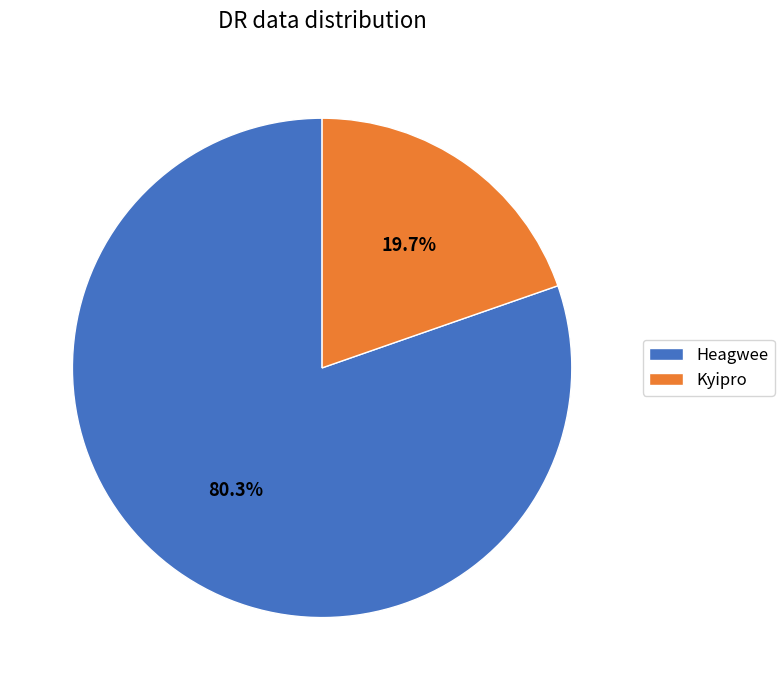

What percentage is NOT represented by Kyipro?

80.3%